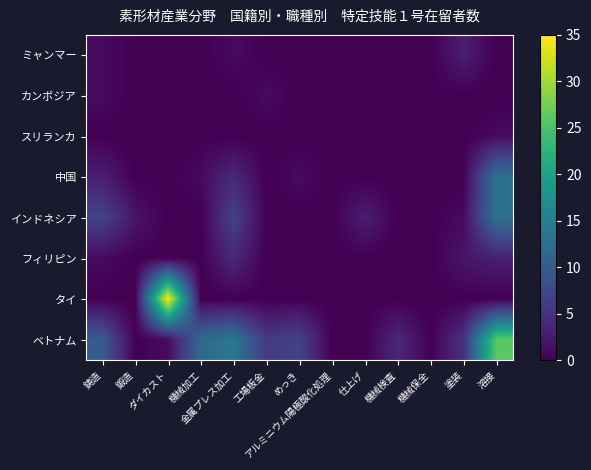

Rank the series by their maximum value, from lowest to highest.

カンボジア, スリランカ, ミャンマー, フィリピン, 中国, インドネシア, ベトナム, タイ